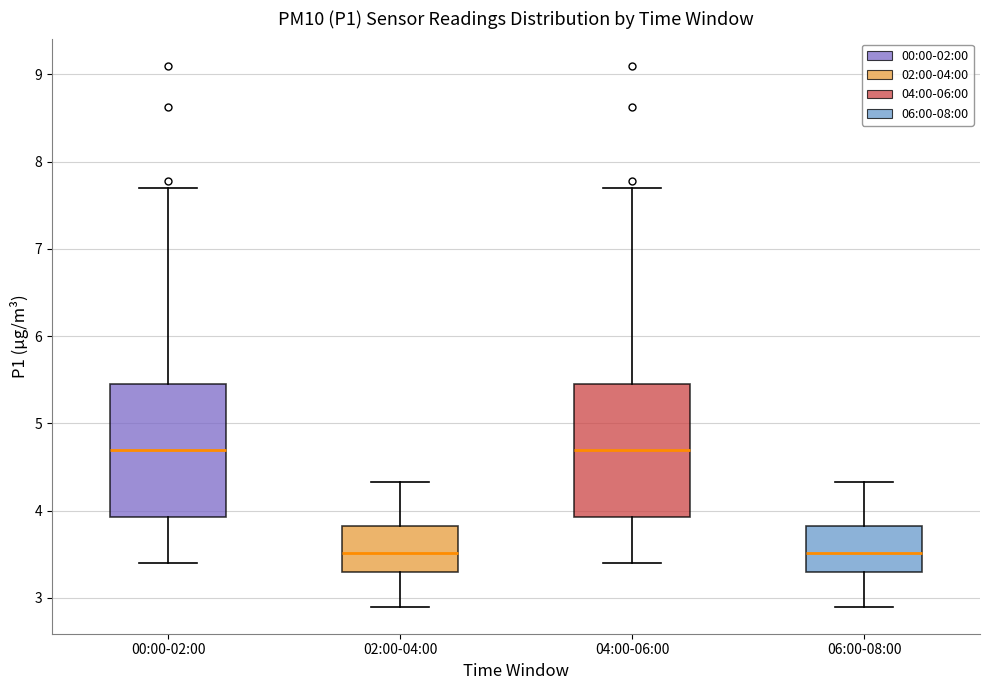

Reading left to right, transcribe this box plot: for each box, give where its median line is, the range the box spans, and where its two whiskers end, as read against the y-axis. The values are not printed on the chart, so give them approximately, as read against the axis.

00:00-02:00: median 4.7, box 3.9 to 5.5, whiskers 3.4 to 7.7
02:00-04:00: median 3.5, box 3.3 to 3.8, whiskers 2.9 to 4.3
04:00-06:00: median 4.7, box 3.9 to 5.5, whiskers 3.4 to 7.7
06:00-08:00: median 3.5, box 3.3 to 3.8, whiskers 2.9 to 4.3